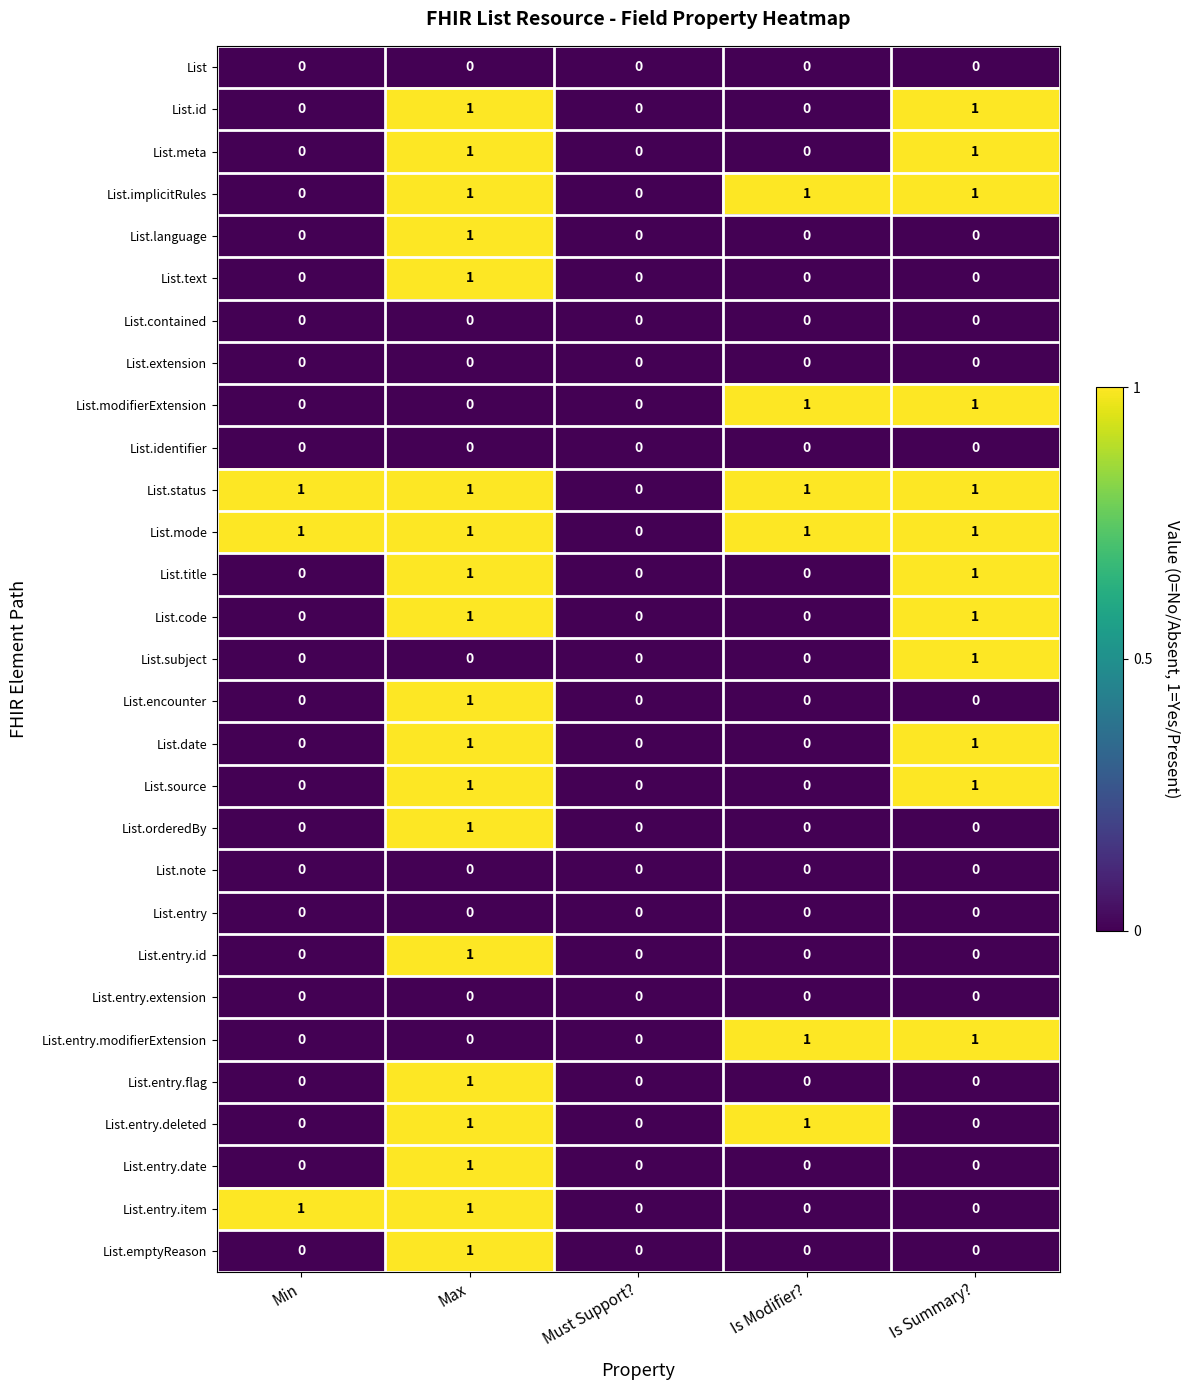

What is the total value across all series at Min?

3